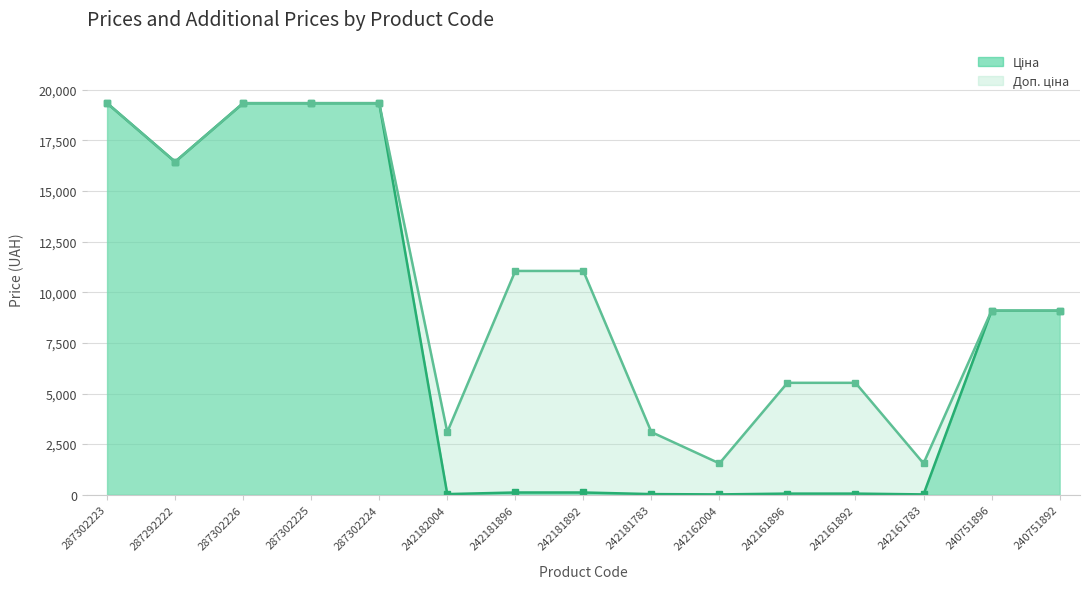

How many values in the Ціна series exceed 110?

9